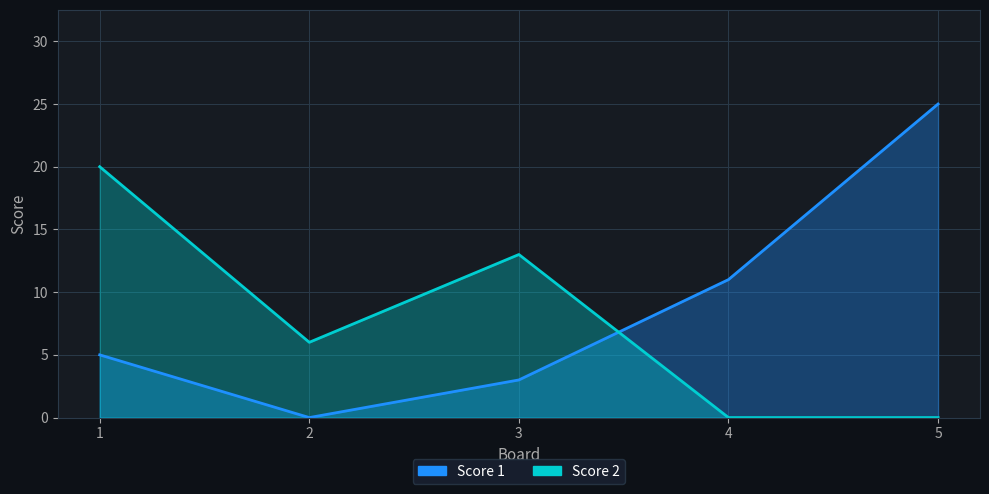

True or false: Score 2 has more than 0 interior local peaks.

True